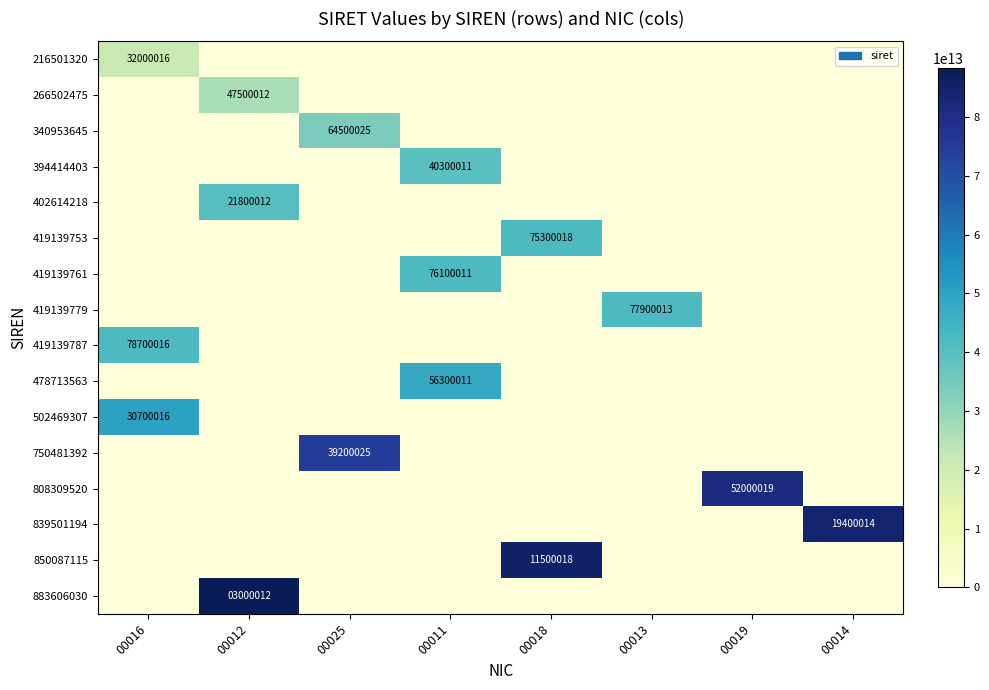

At which category is the sum across all series the highest?

00012